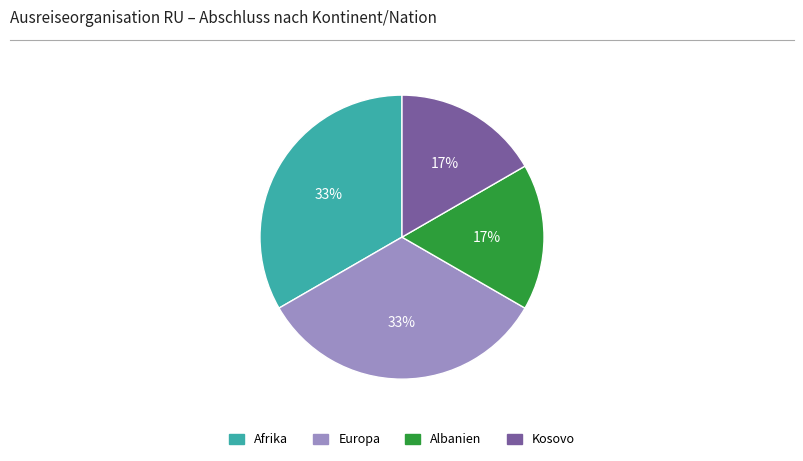

True or false: Afrika accounts for 42% of the total.

False